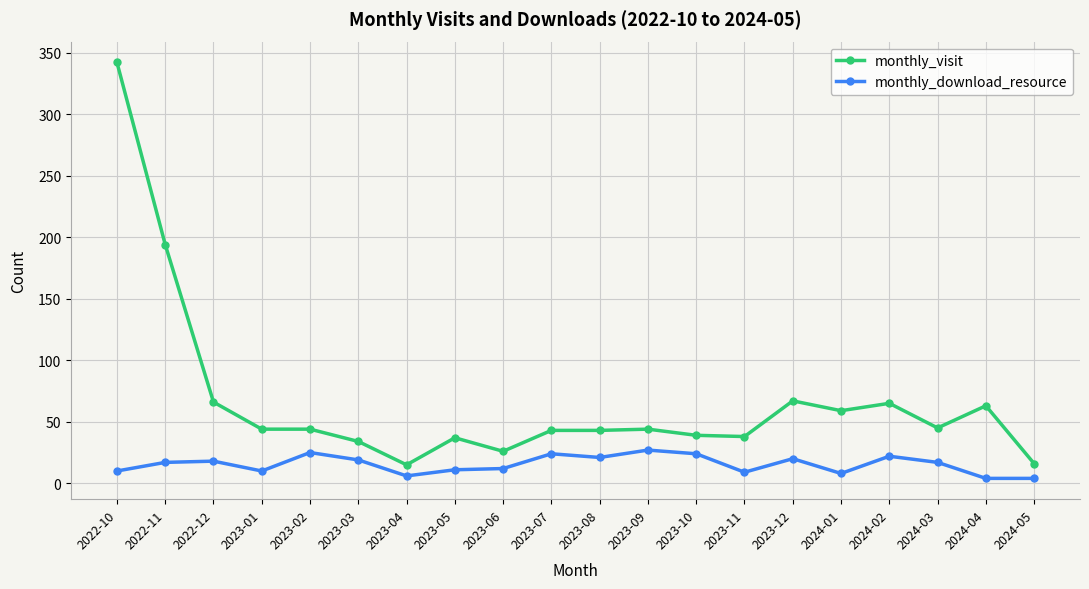

What are all the series names shown in the legend?

monthly_visit, monthly_download_resource